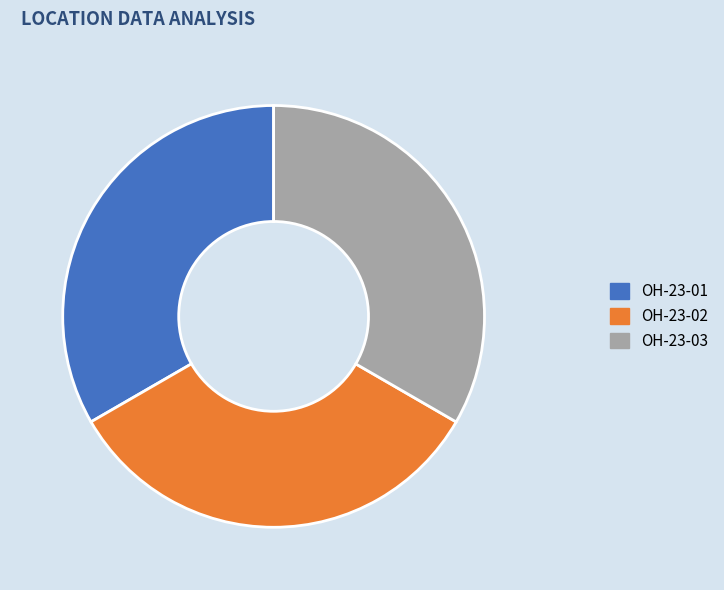

The OH-23-01 slice represents 33% of the pie. True or false?

True